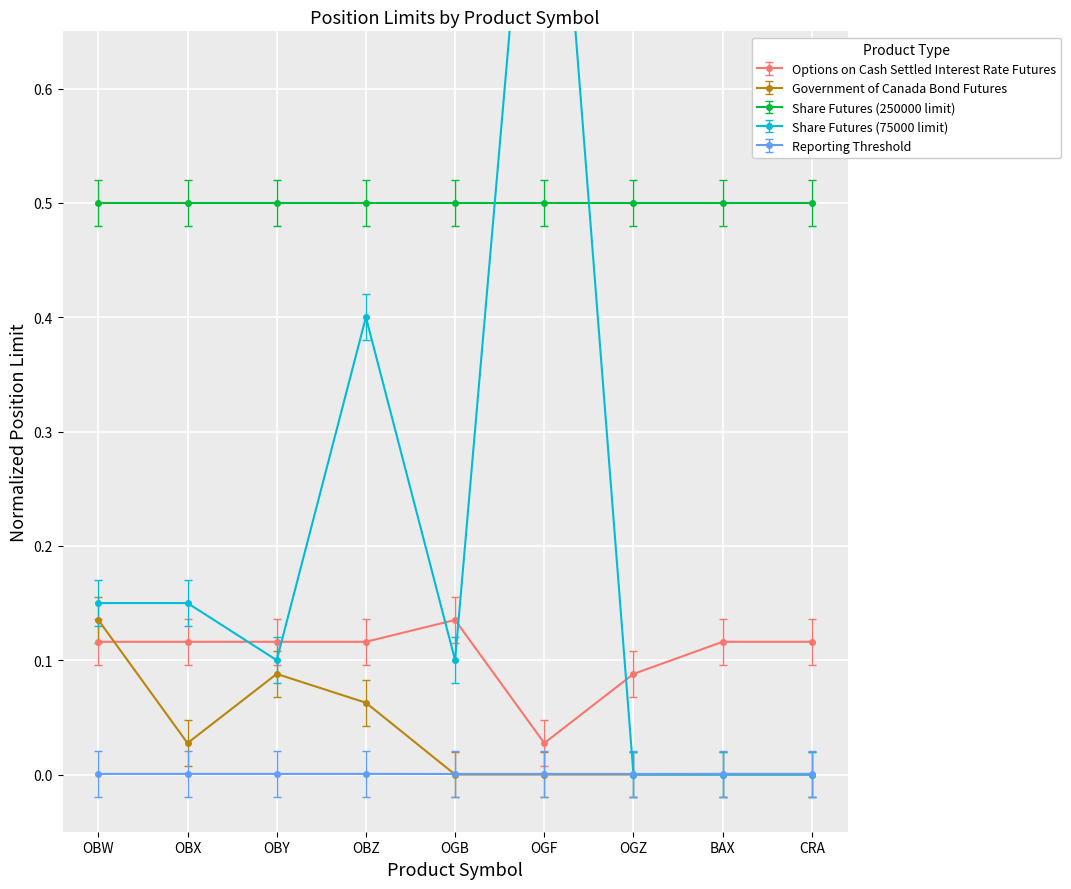

What is the total value across all series at CRA?

0.1